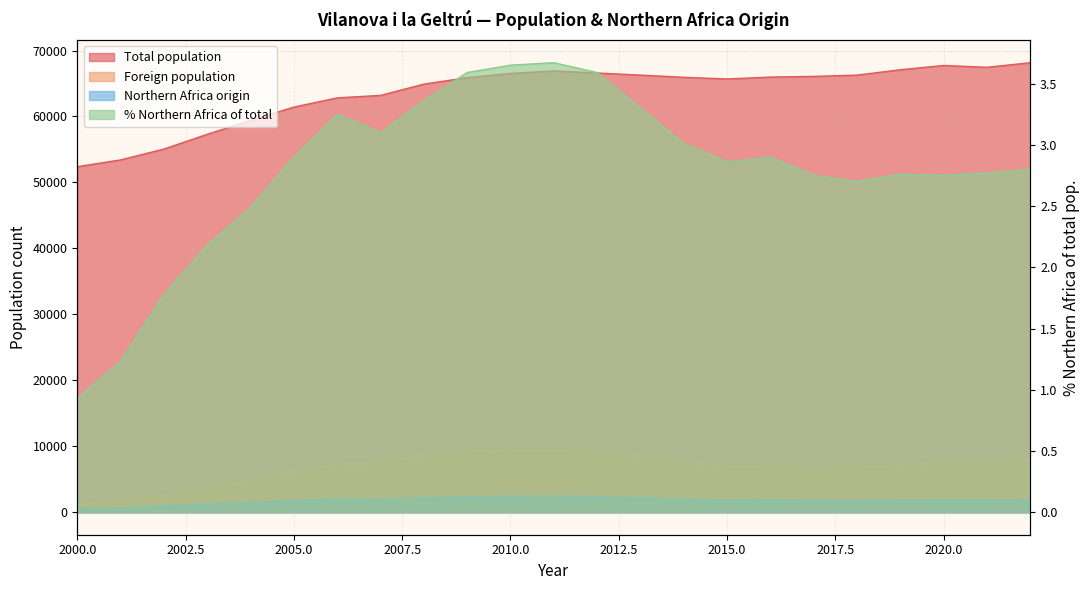

True or false: Total population has more than 1 points higher than both neighbors.

True